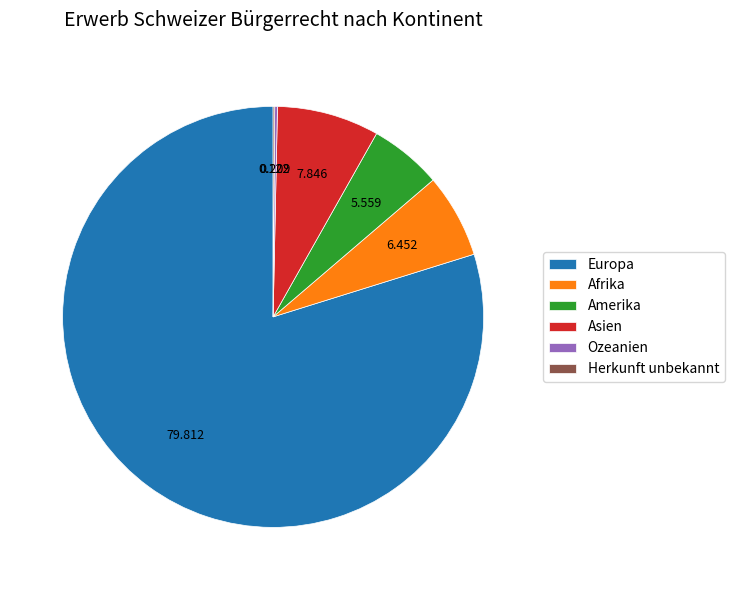

What is the ratio of the value at Europa to the value at Afrika?

12.4